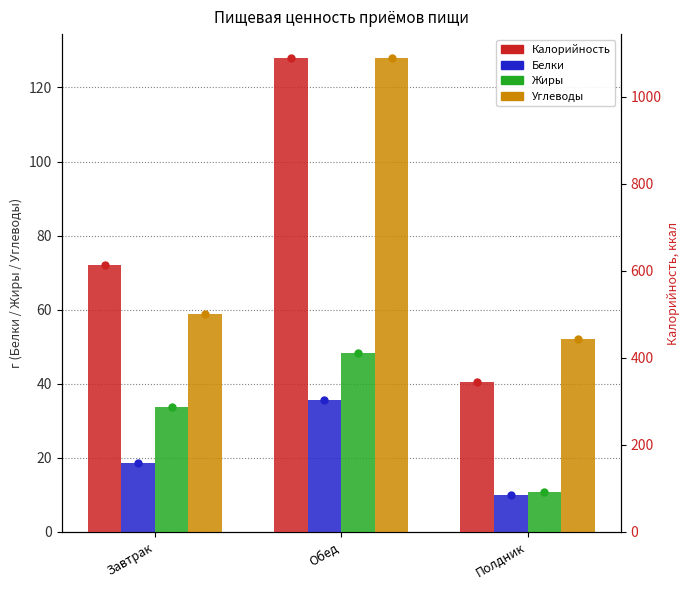

Which series has the largest total across all categories?

Калорийность